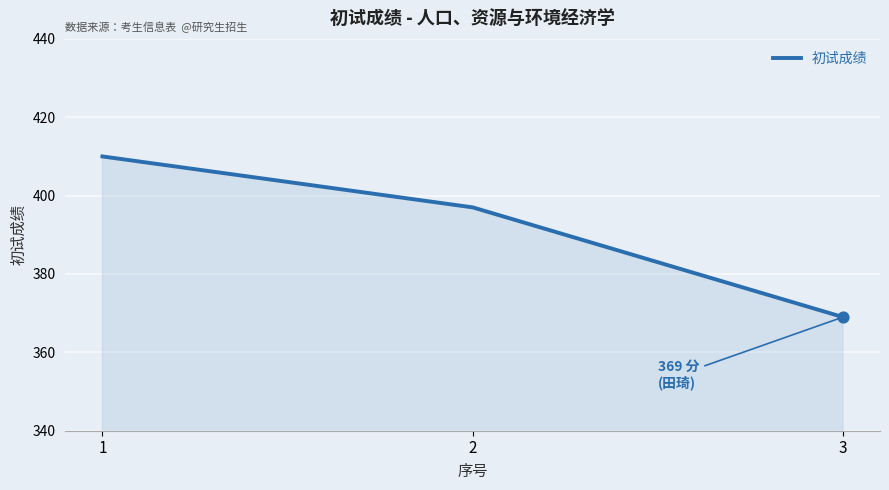

Between 2 and 1, which is larger?

1